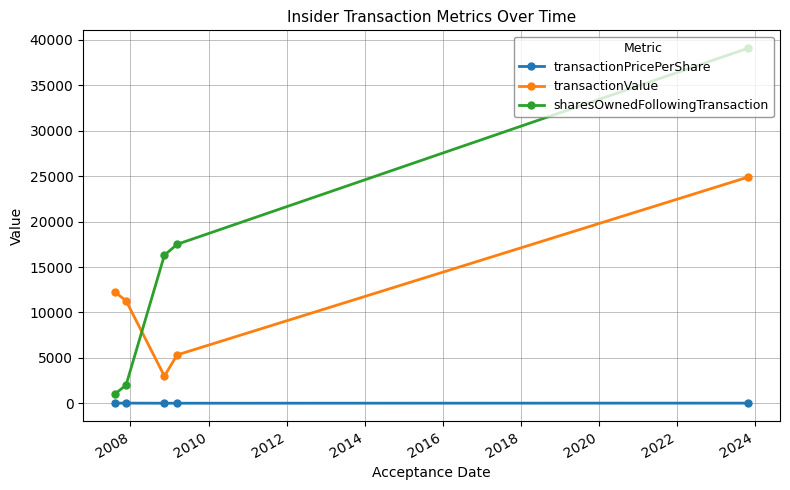

Which series has the largest range (max minus min)?

sharesOwnedFollowingTransaction